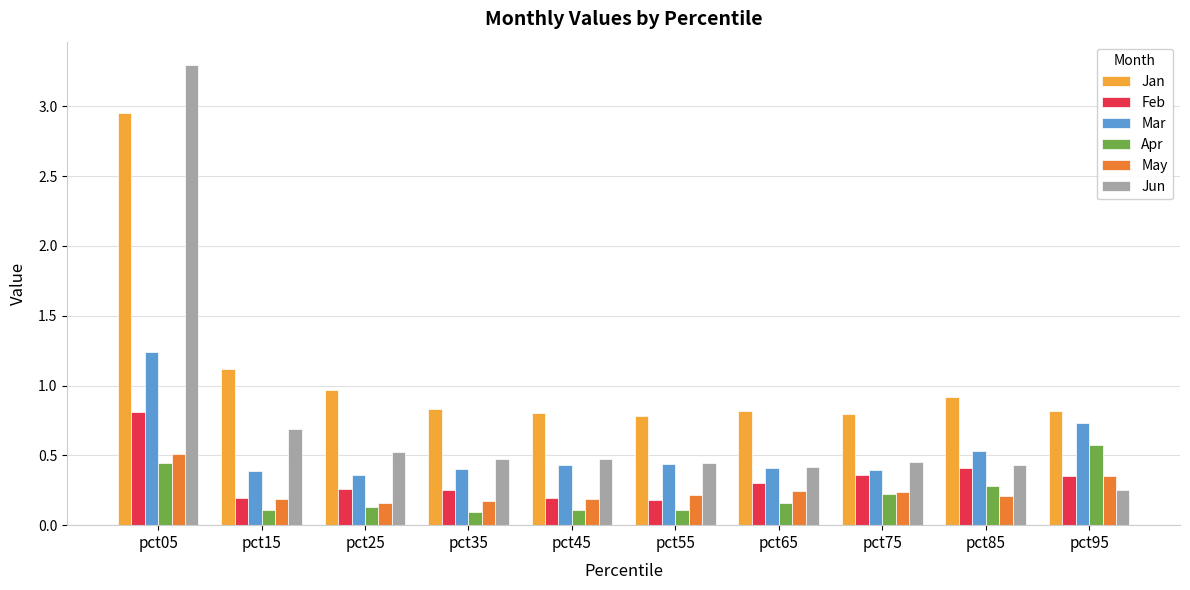

At which category is the sum across all series the highest?

pct05